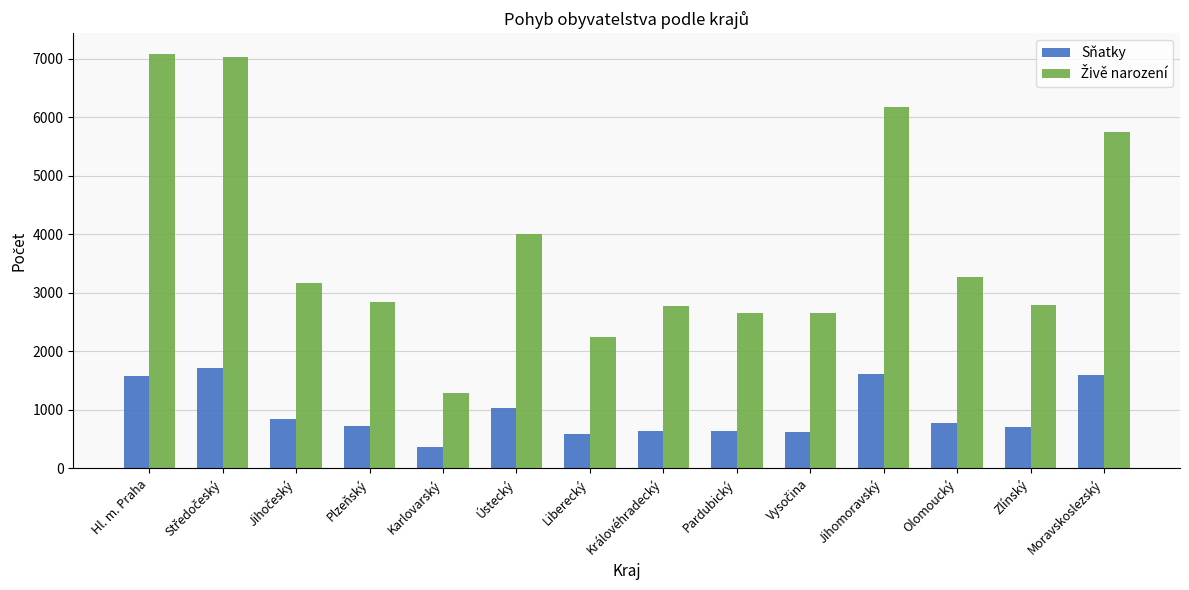

Read the Sňatky value at Olomoucký, to the nearest 50.

750